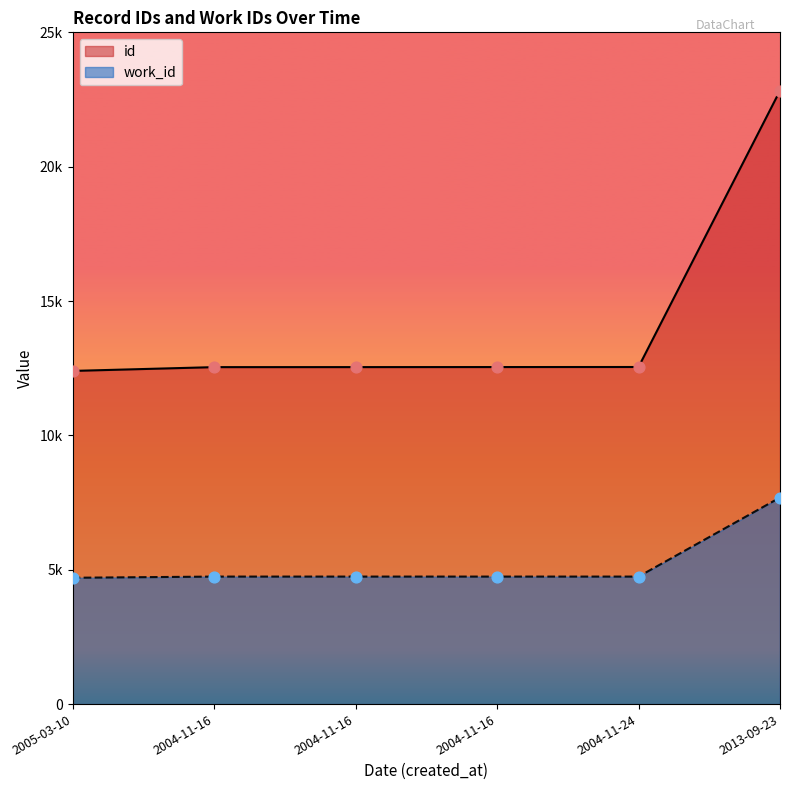

Is the value of work_id at 2013-09-23 greater than the value of id at 2013-09-23?

No